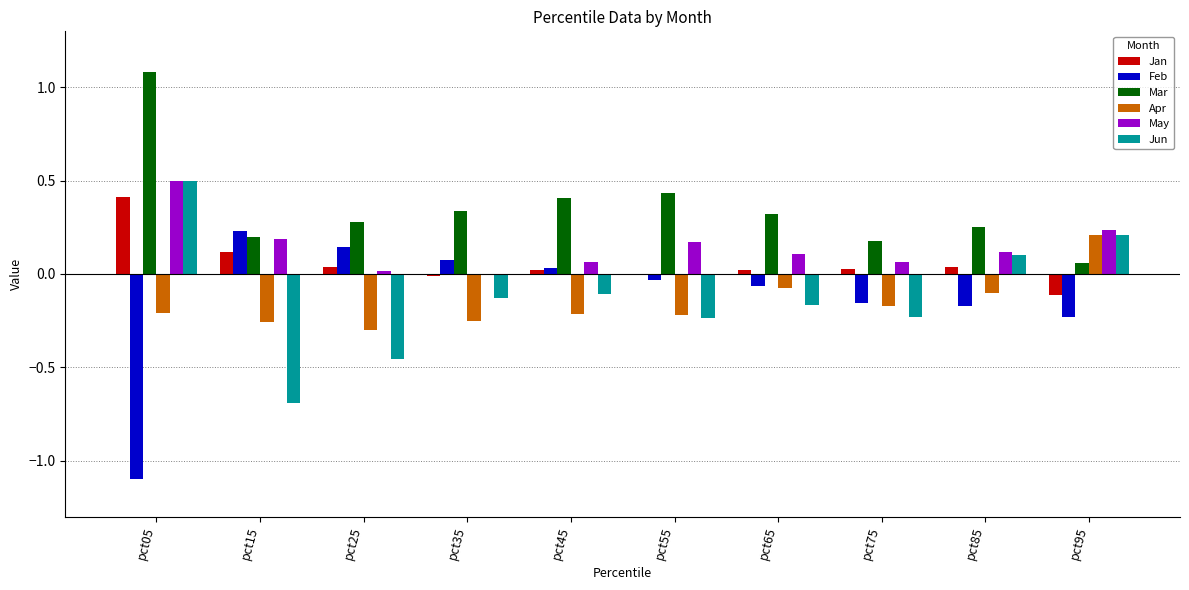

The value of Mar at pct15 is 0.2. True or false?

True